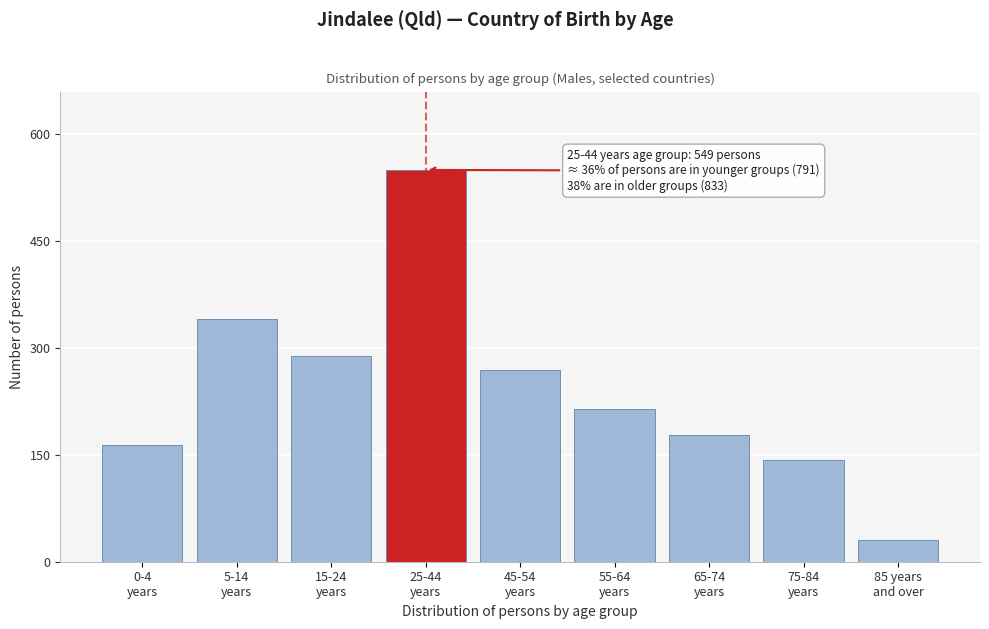

Reading left to right, transcribe all the data shown in this chart.

163	340	288	549	269	214	178	142	30